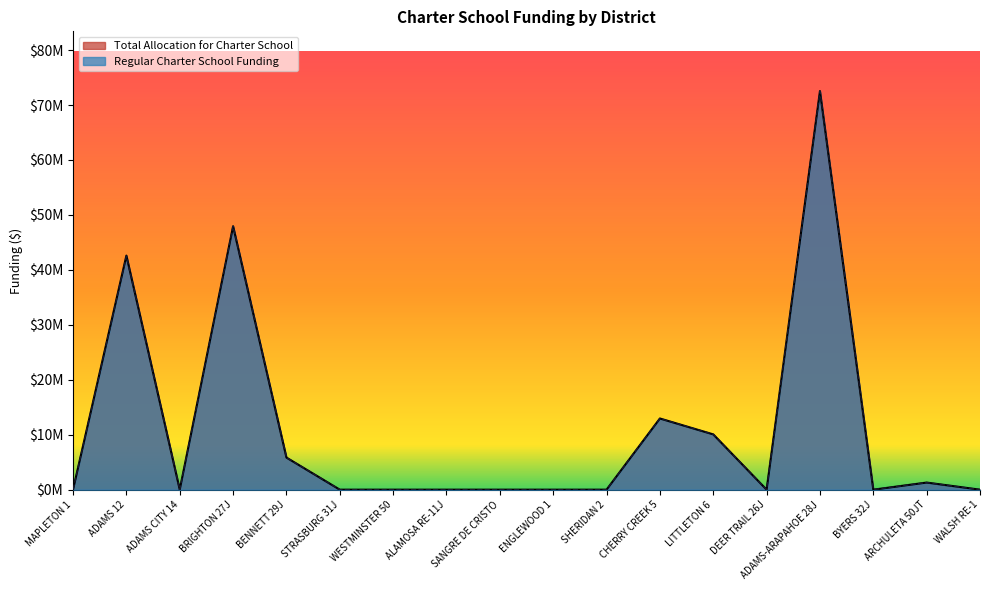

How many values in Regular Charter School Funding are above zero?

7